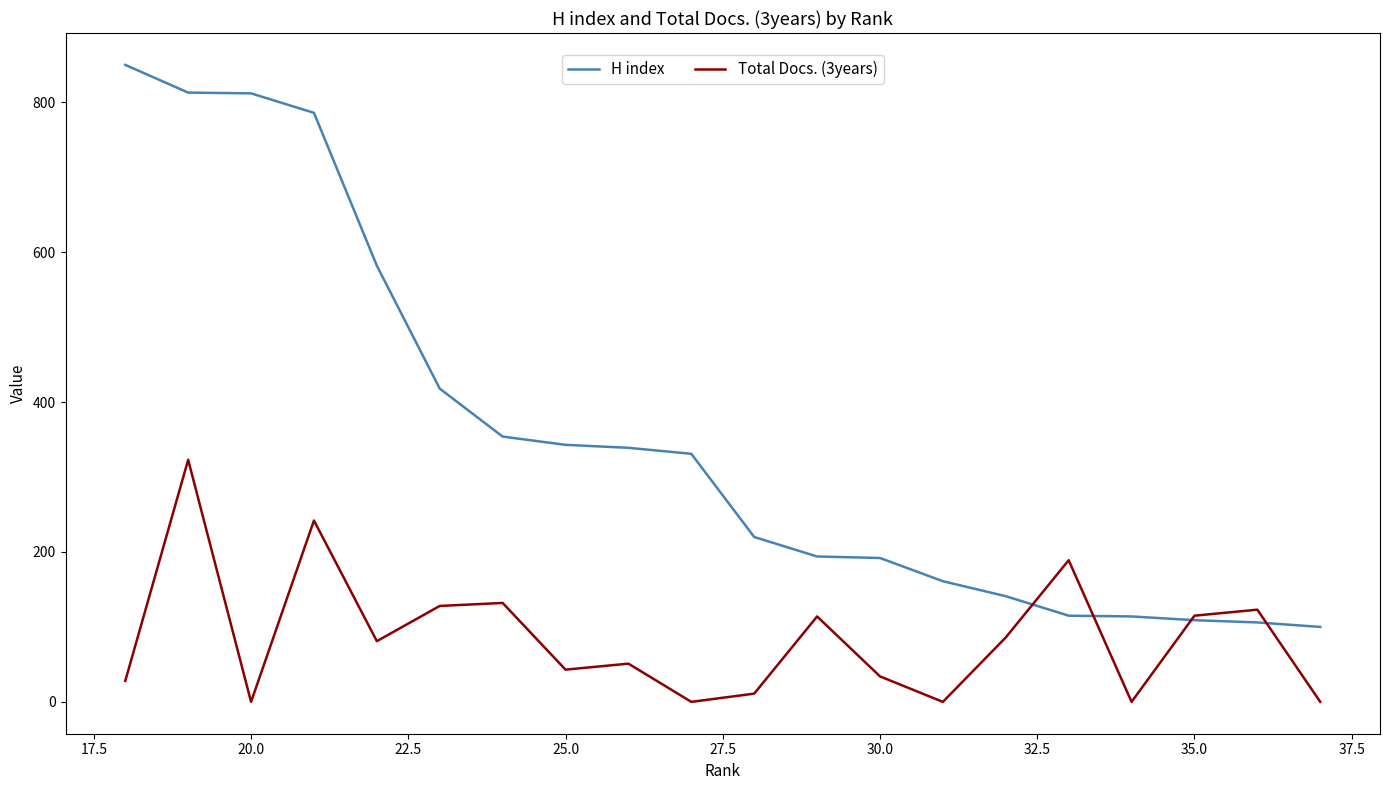

What is the maximum value for H index?

850